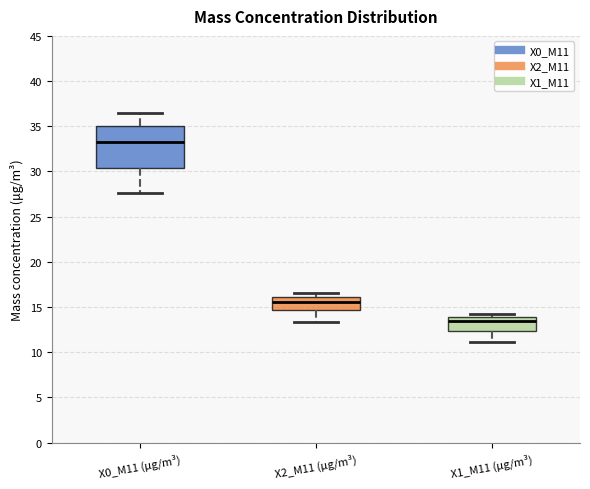

Which box's median line is the lowest?

X1_M11 (μg/m³)